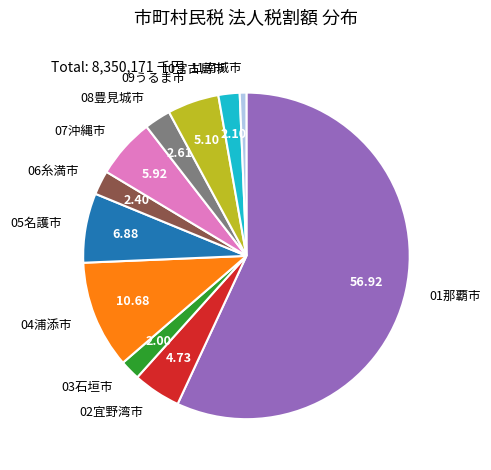

Is the sum of 11南城市 and 08豊見城市 greater than half?

No